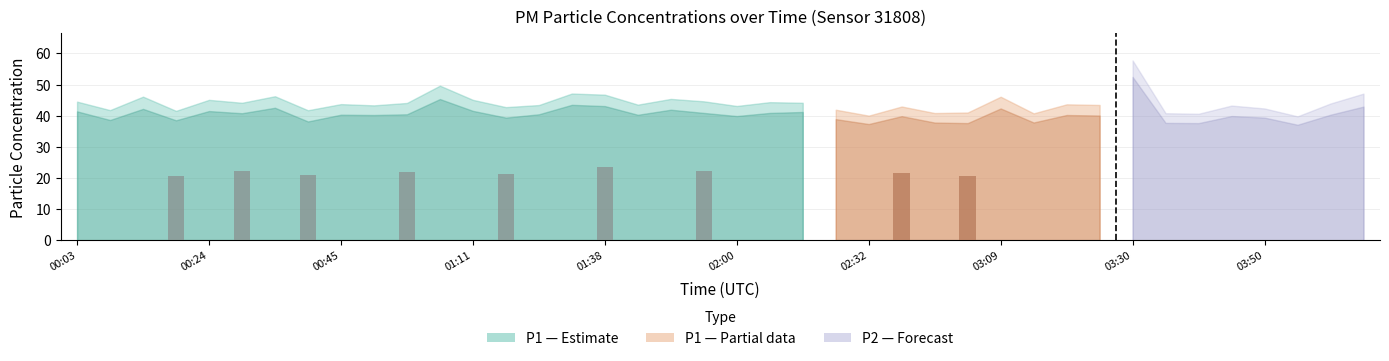

What is the label of the 25th bar from the right?

01:33